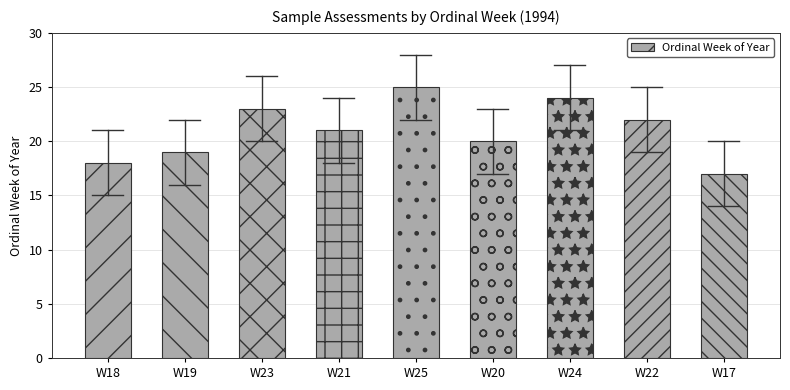

Rank the categories by value from lowest to highest.

W17, W18, W19, W20, W21, W22, W23, W24, W25